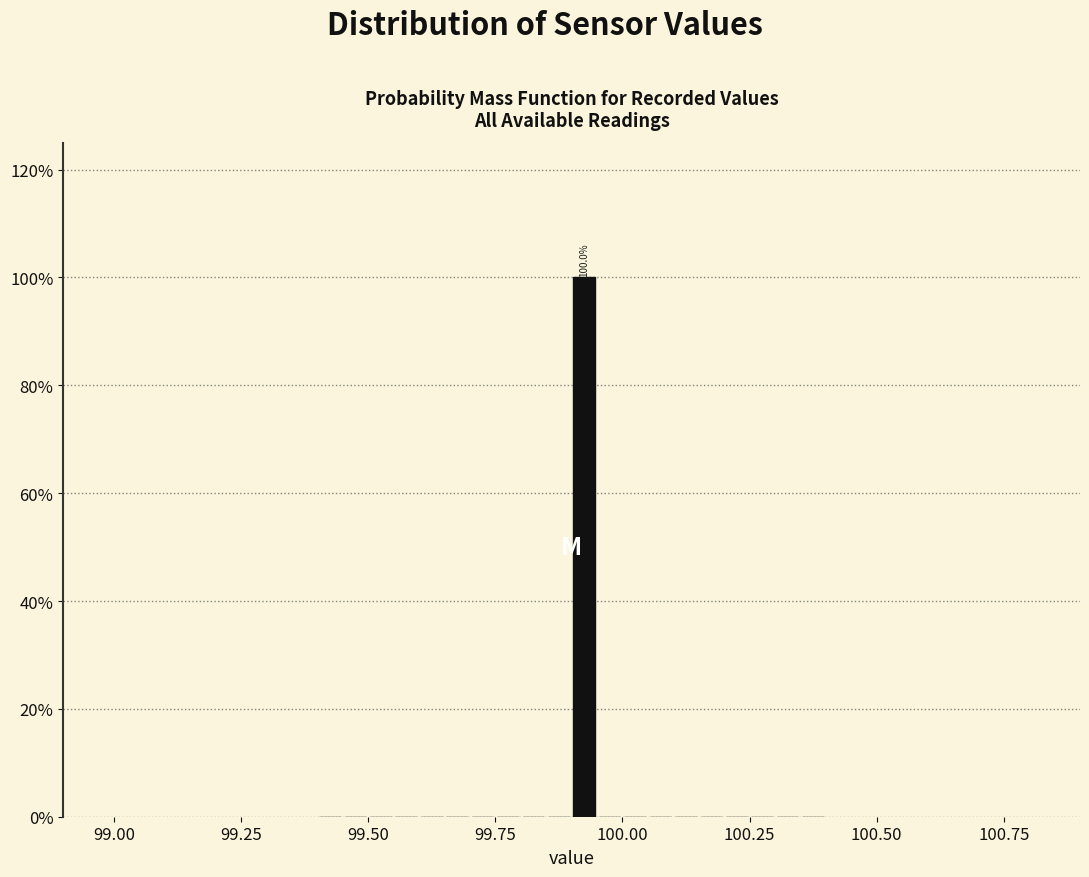

Read against the x-axis, roughly where is the centre of the tallest bar?

99.95